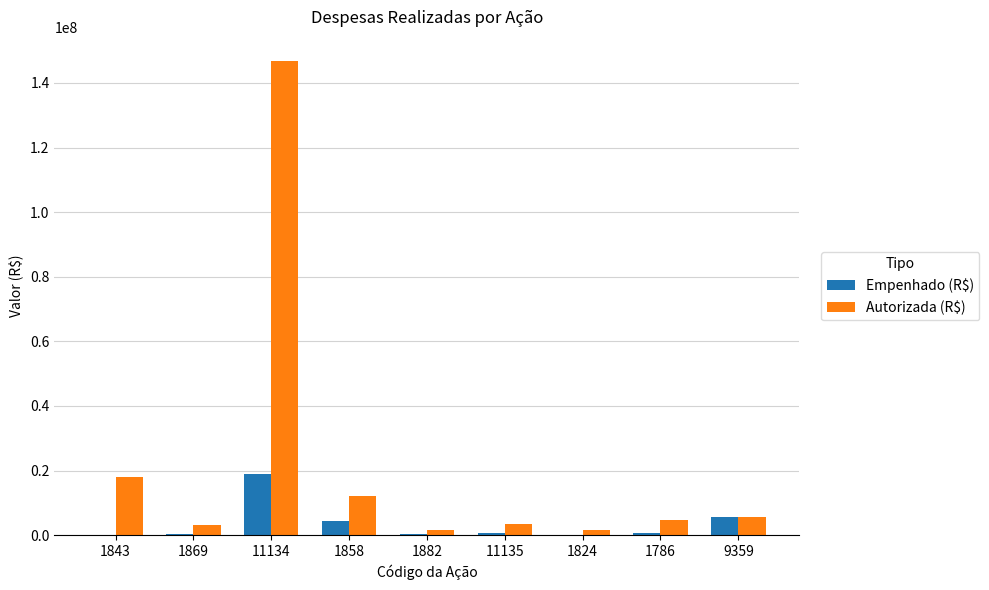

What is the sum of all Autorizada (R$) values?

197209377.6